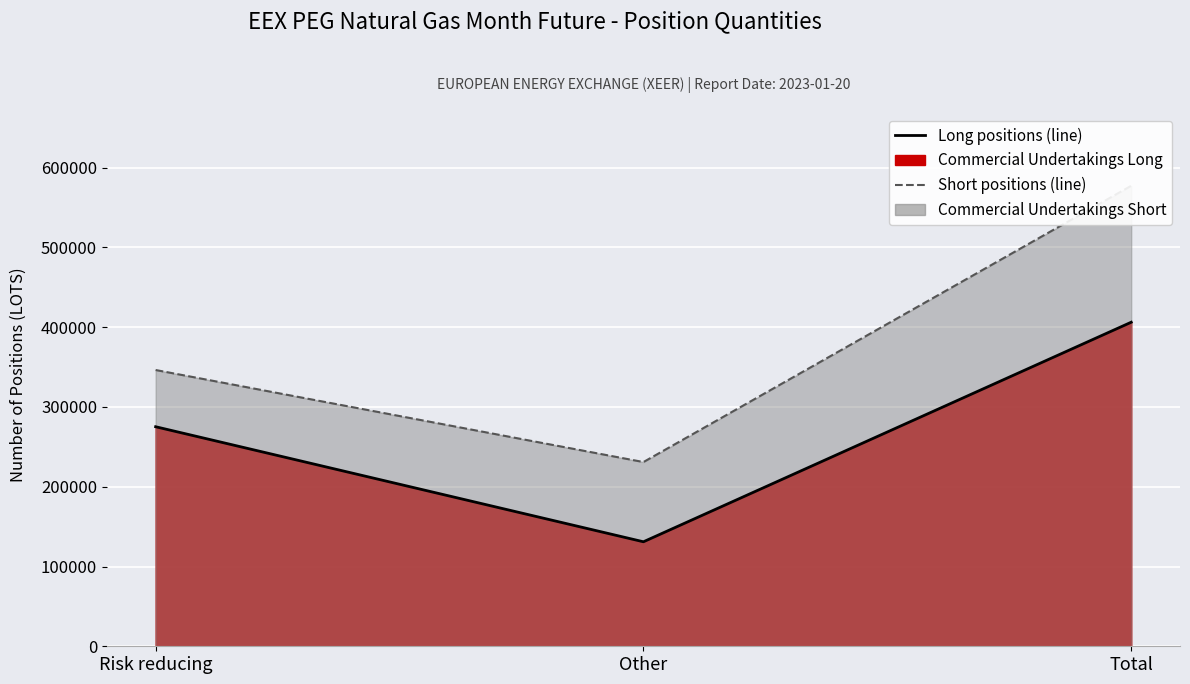

At which label does Long positions (line) first exceed 275229?

Total